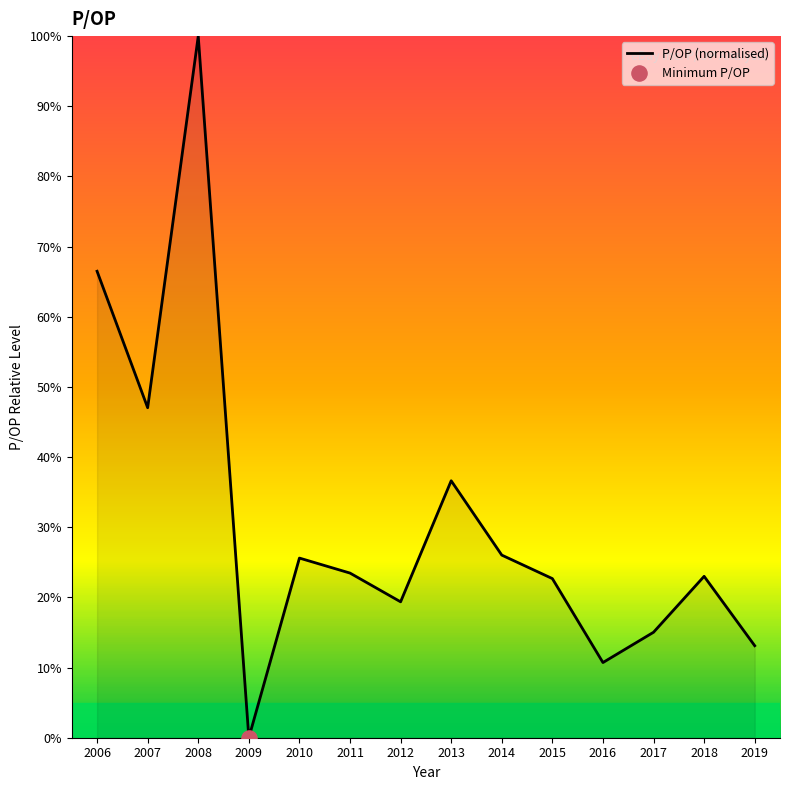

What is the change in value from 2011 to 2018?

-0.5